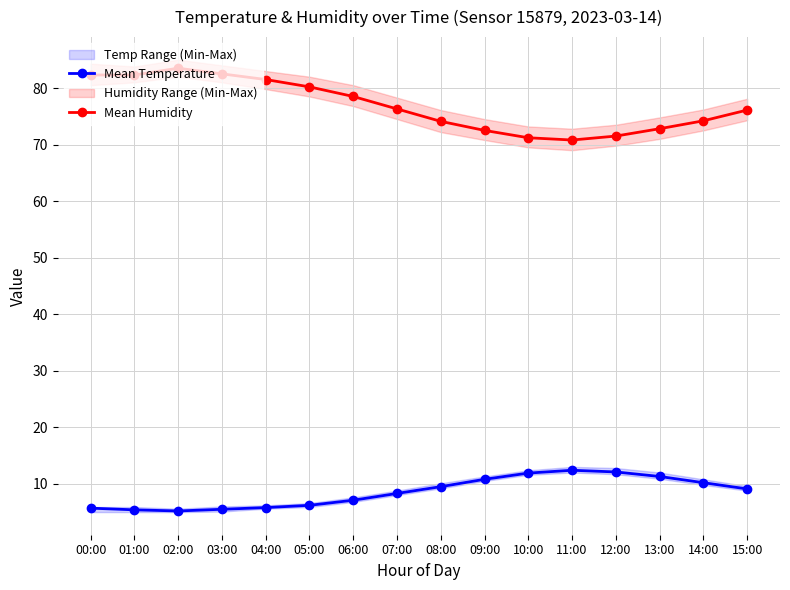

Reading left to right, transcribe all the data shown in this chart.

Mean Temperature: 00:00=5.7	01:00=5.4	02:00=5.2	03:00=5.5	04:00=5.8	05:00=6.2	06:00=7.1	07:00=8.3	08:00=9.5	09:00=10.8	10:00=11.9	11:00=12.4	12:00=12.1	13:00=11.3	14:00=10.2	15:00=9.1
Mean Humidity: 00:00=82.3	01:00=82.3	02:00=83.5	03:00=82.5	04:00=81.5	05:00=80.2	06:00=78.5	07:00=76.3	08:00=74.1	09:00=72.5	10:00=71.2	11:00=70.8	12:00=71.5	13:00=72.8	14:00=74.2	15:00=76.1